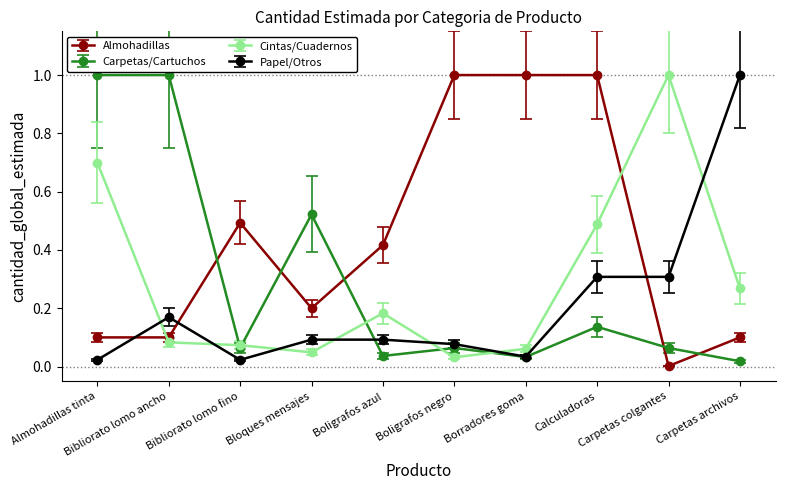

Is it true that Papel/Otros equals 0.1 at Calculadoras?

False